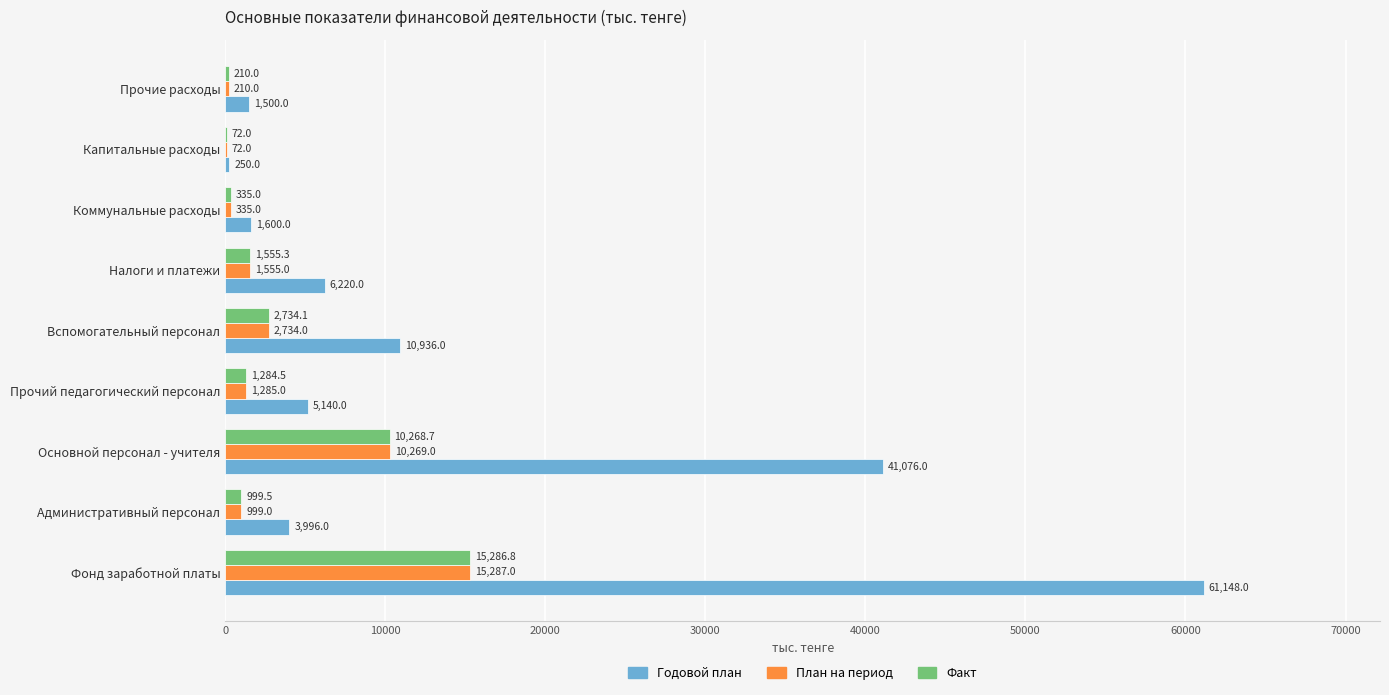

Read the План на период value at Капитальные расходы.

72.0